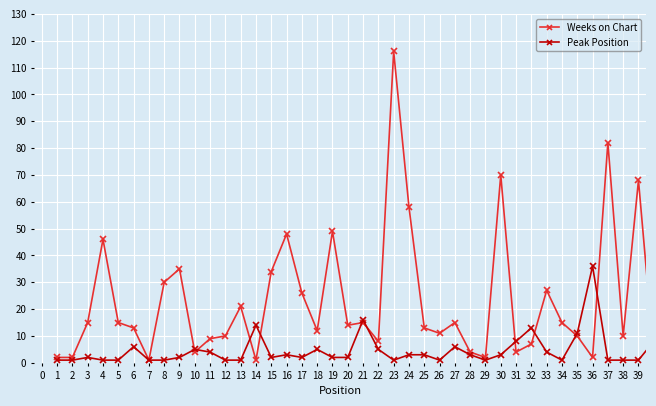

True or false: Weeks on Chart and Peak Position cross at least once.

True